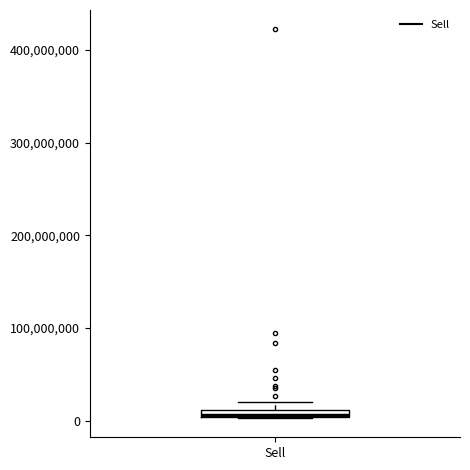

Where is the upper edge of the box for Sell on the y-axis? The values are not printed on the chart, so give them approximately, as read against the axis.

10000000